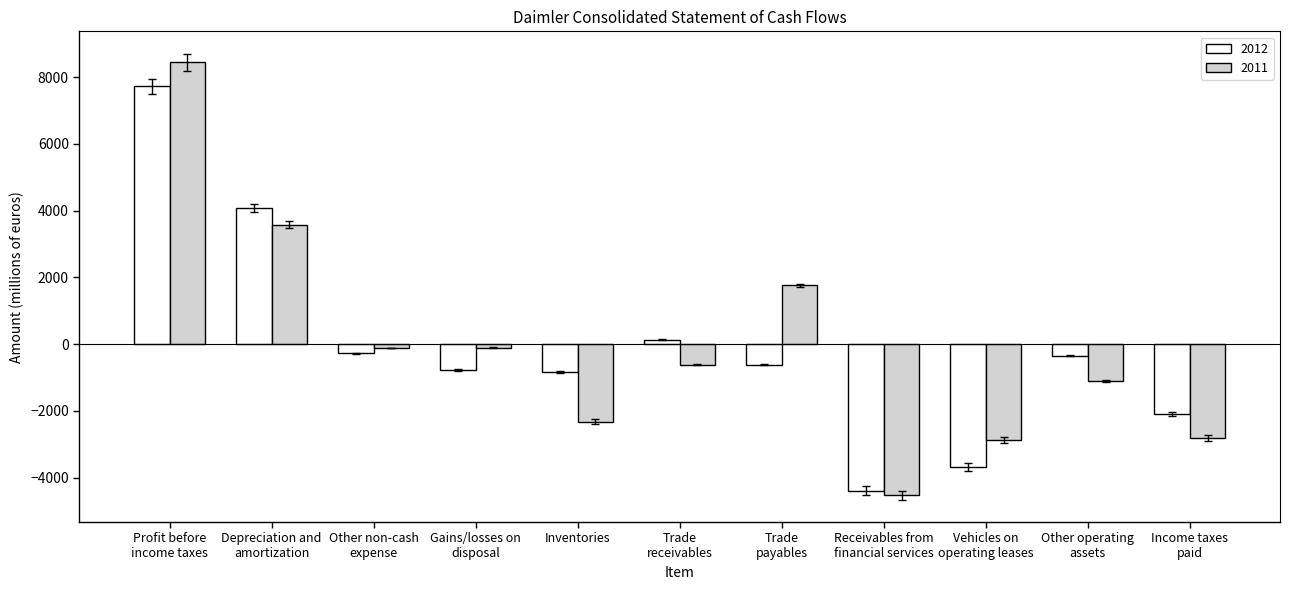

What is the difference between the maximum and second lowest values in the 2012 series?

11394